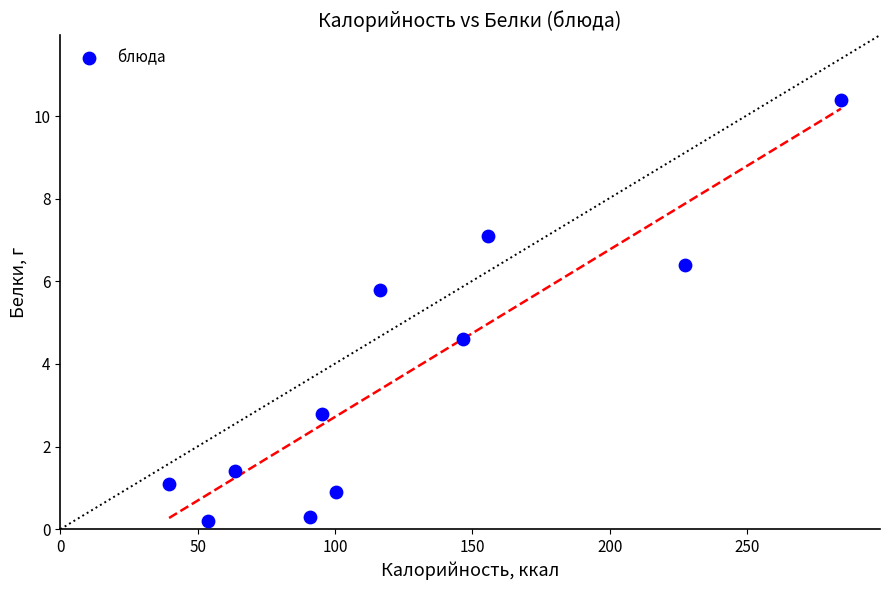

What is the range of X values (max minus min)?

244.5